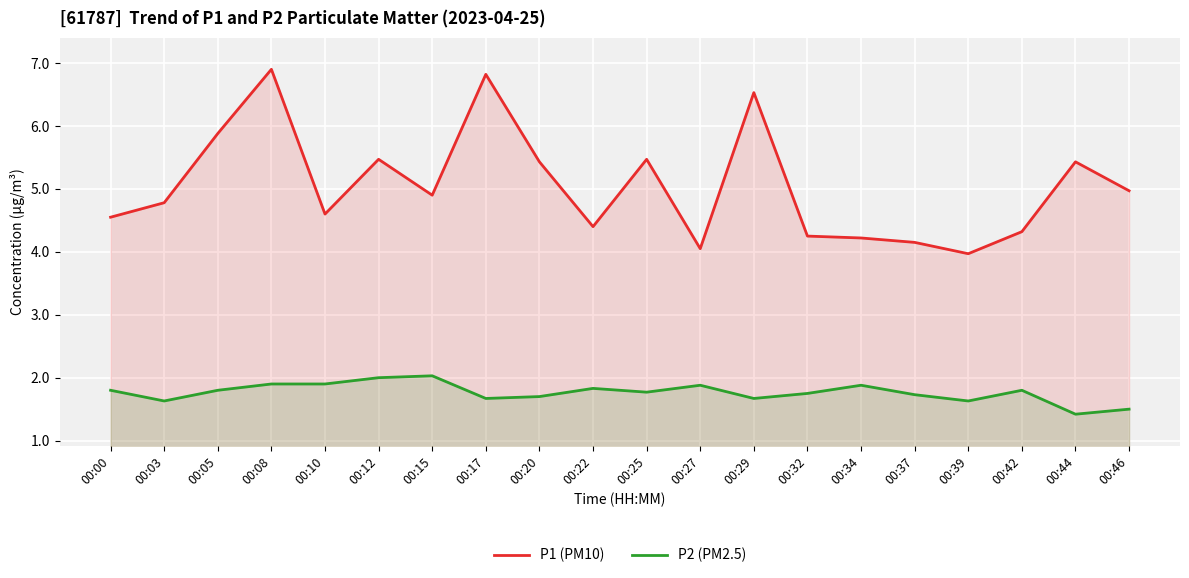

Reading left to right, what are all the values shown in this chart?

P1 (PM10): 4.5	4.8	5.9	6.9	4.6	5.5	4.9	6.8	5.4	4.4	5.5	4.0	6.5	4.2	4.2	4.2	4.0	4.3	5.4	5.0
P2 (PM2.5): 1.8	1.6	1.8	1.9	1.9	2.0	2.0	1.7	1.7	1.8	1.8	1.9	1.7	1.8	1.9	1.7	1.6	1.8	1.4	1.5